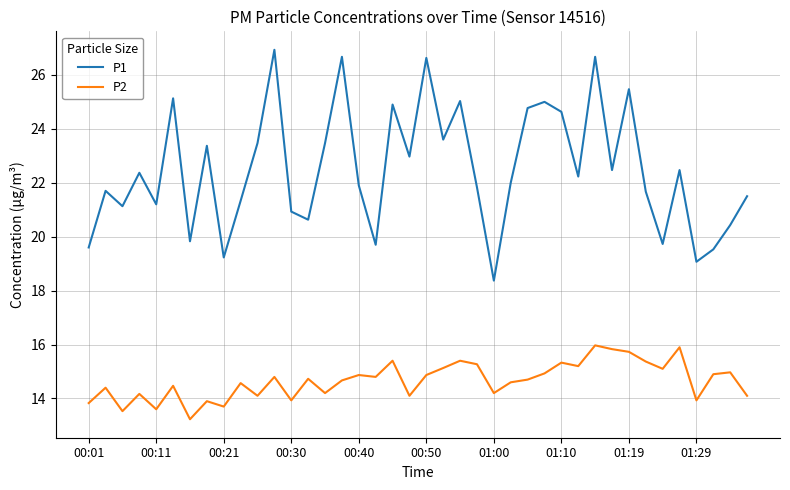

What is the difference between the maximum and minimum values in the P2 series?

2.7